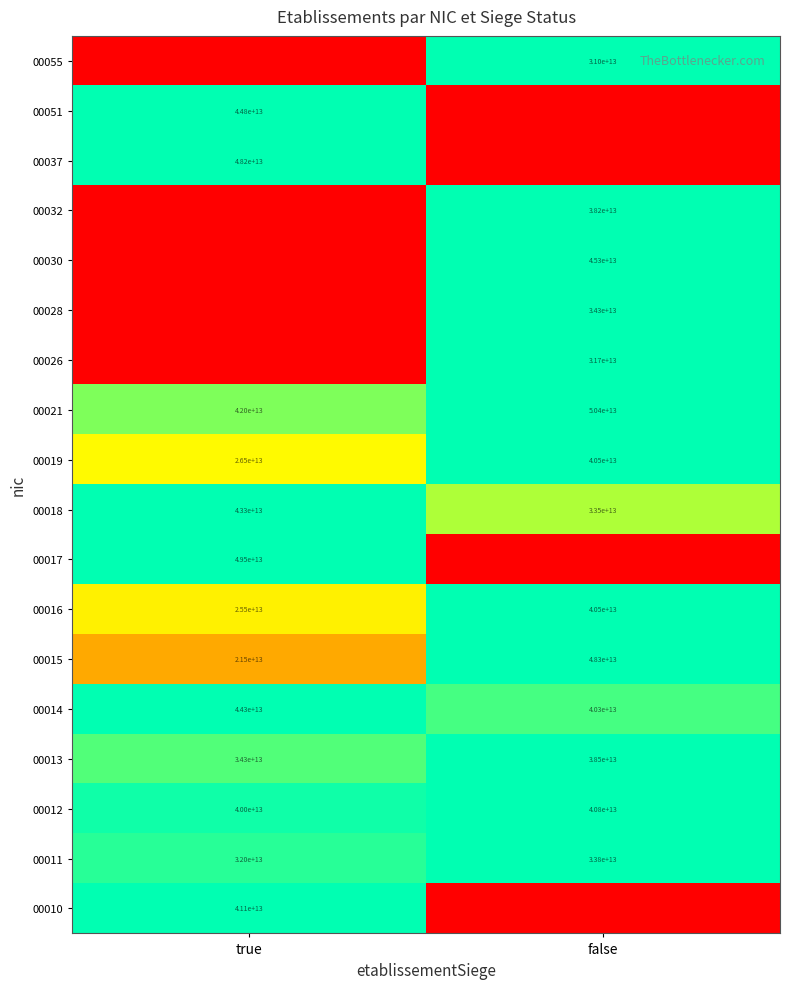

True or false: 00021 has a value of 42000000000000 at true.

True